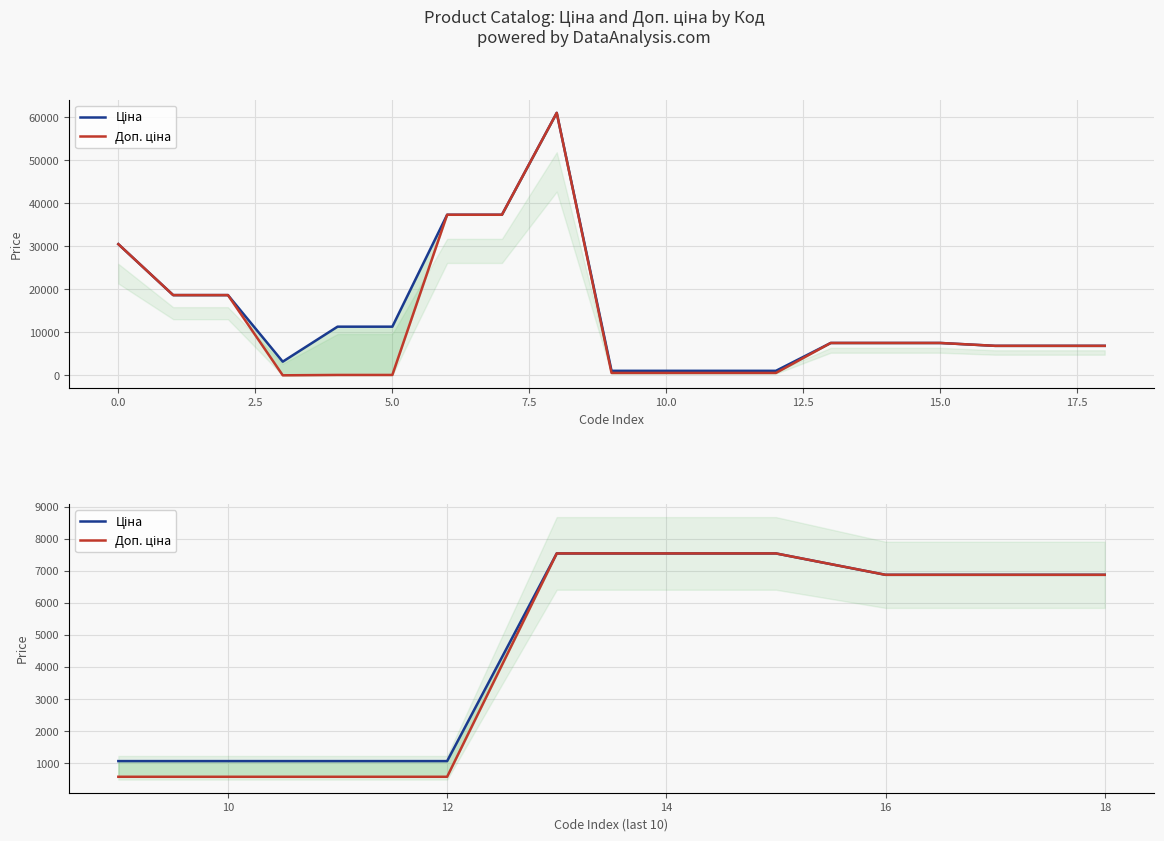

True or false: Ціна and Доп. ціна cross at least once.

False